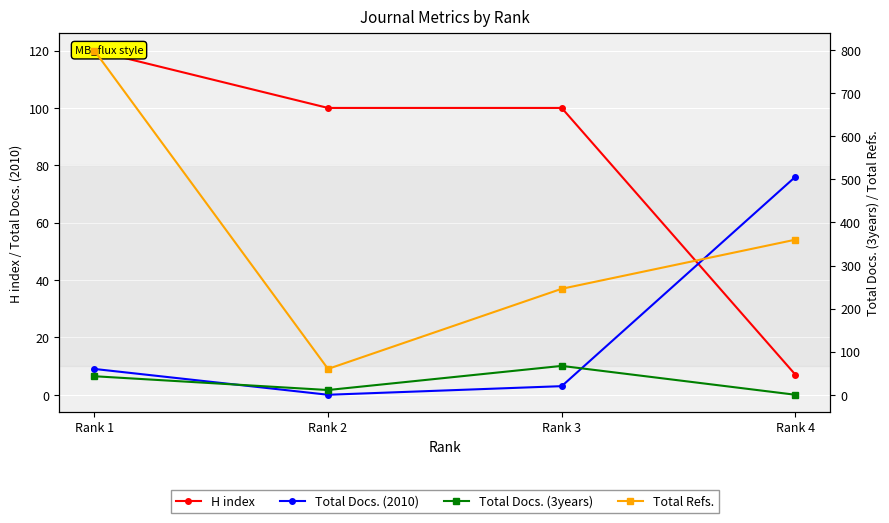

What is the difference between the maximum and minimum values in the Total Docs. (3years) series?

67